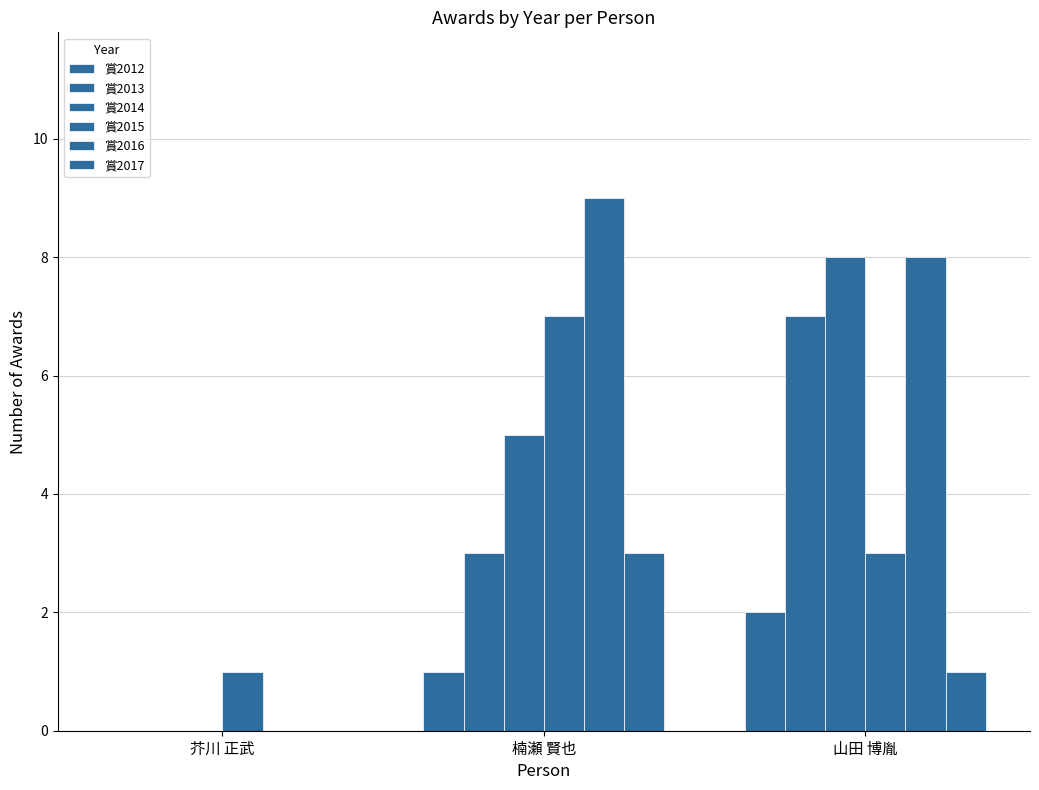

Rank the categories by 賞2013 value from lowest to highest.

芥川 正武, 楠瀬 賢也, 山田 博胤